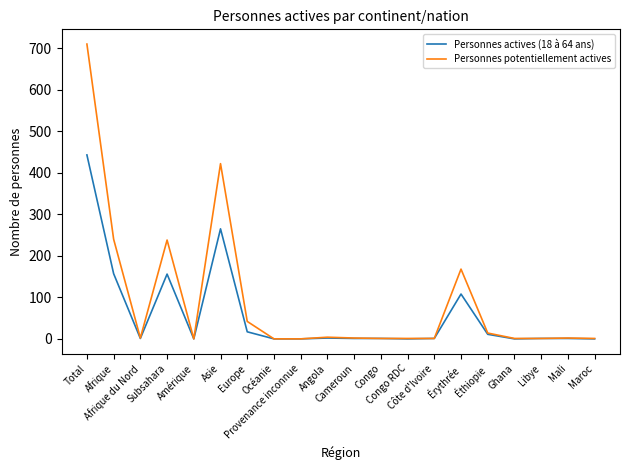

What are all the series names shown in the legend?

Personnes actives (18 à 64 ans), Personnes potentiellement actives